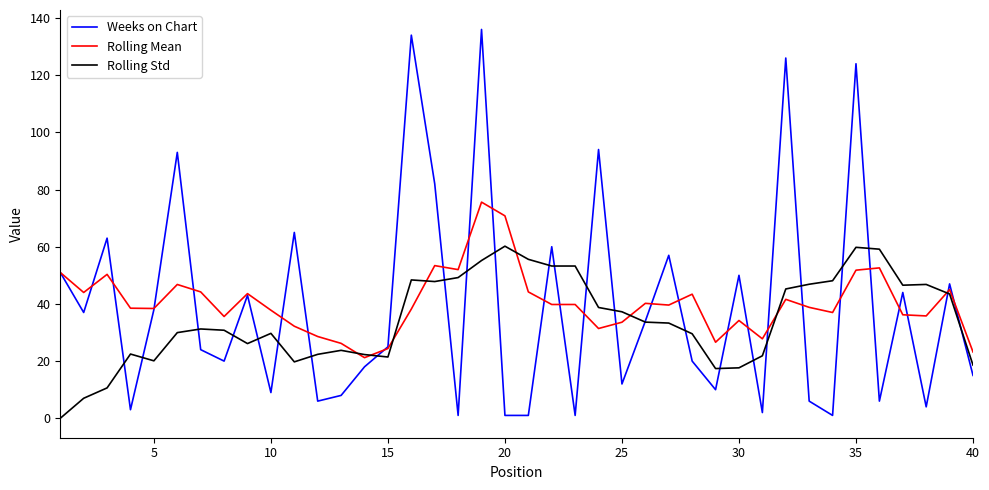

Which series has the largest range (max minus min)?

Weeks on Chart